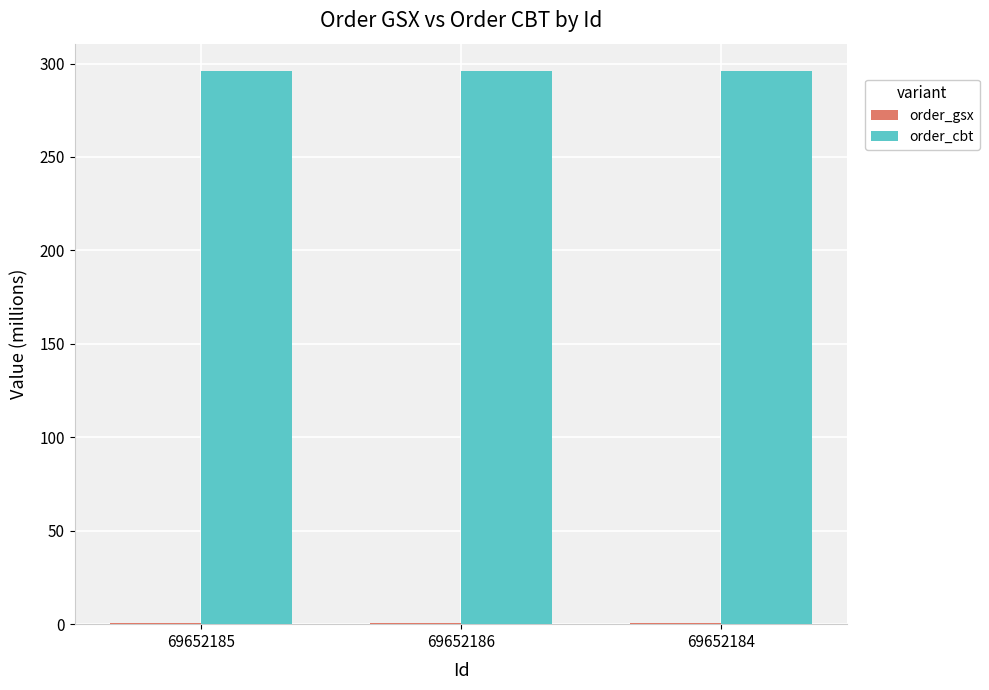

True or false: order_cbt has a value of 165.8 at 69652185.

False